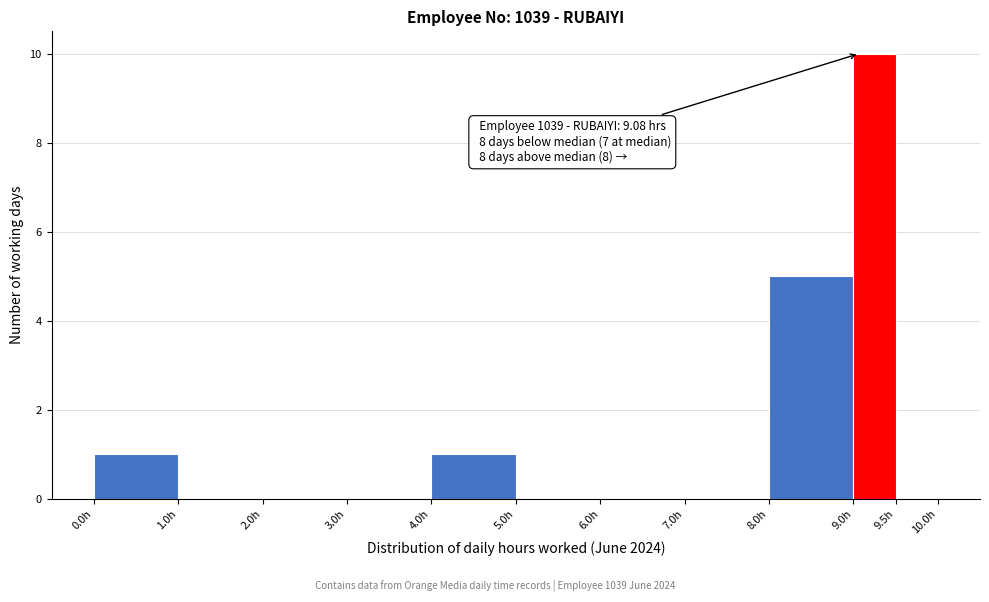

Which range on the x-axis has the tallest bar?

9.0 to 9.5